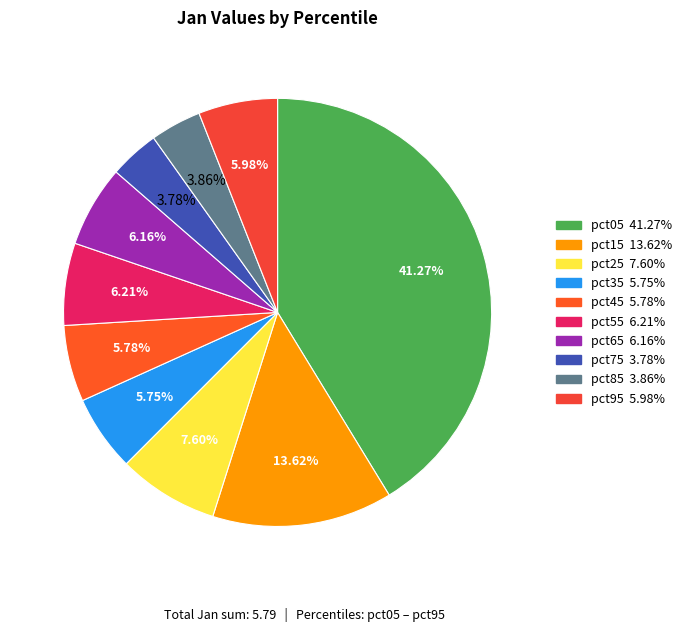

Which has a higher value, pct25 or pct15?

pct15